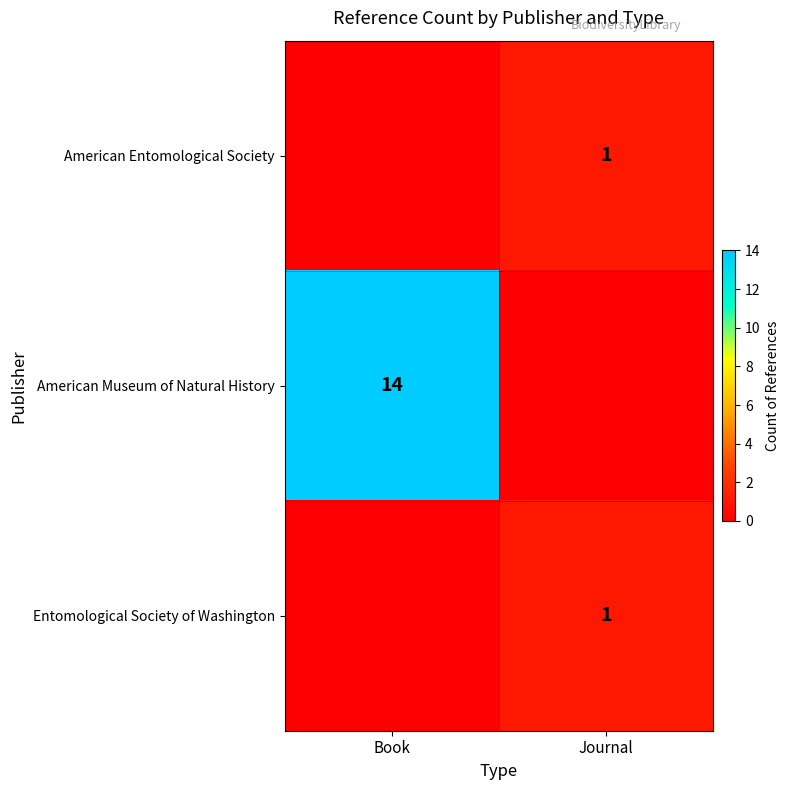

At which category is the sum across all series the highest?

Book